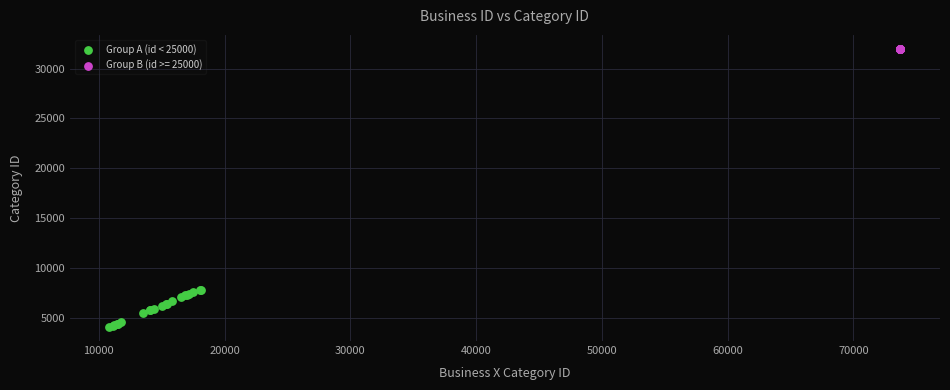

Which series reaches the maximum Y coordinate?

Group B (id >= 25000)